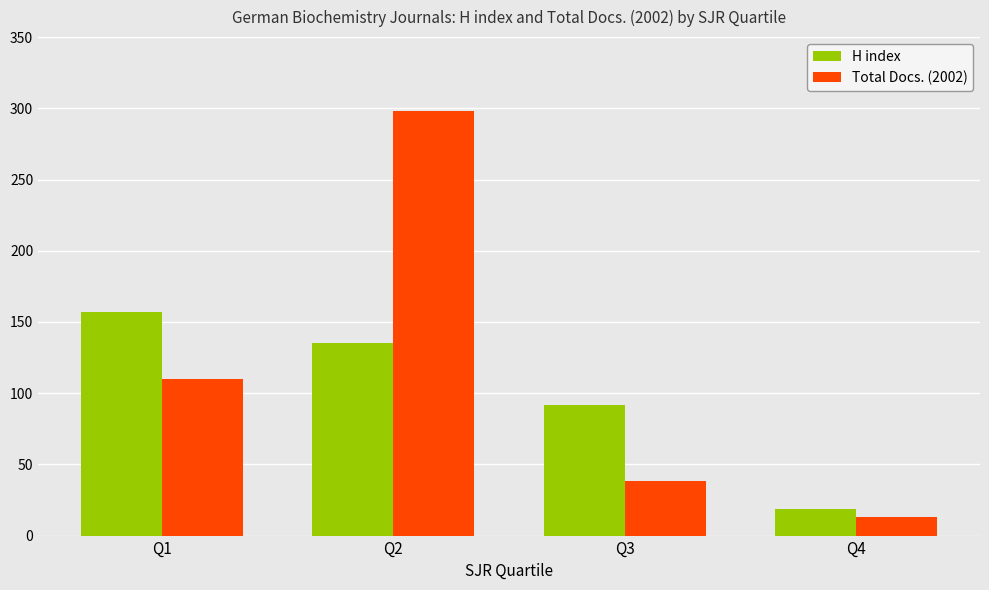

Which series has the largest total across all categories?

Total Docs. (2002)